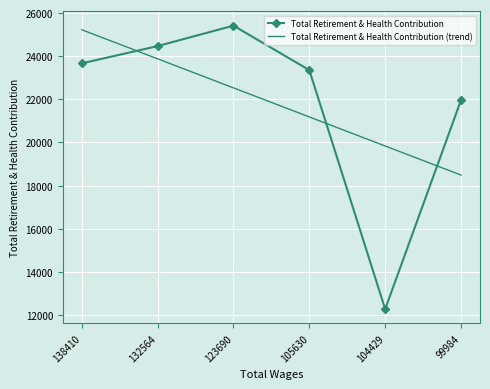

Which category has the highest value across all series?

123690